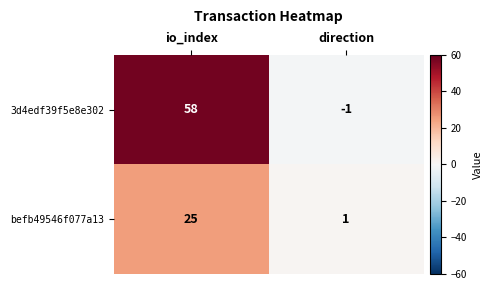

What is the approximate value of befb49546f077a13 at io_index, to the nearest 5?

25